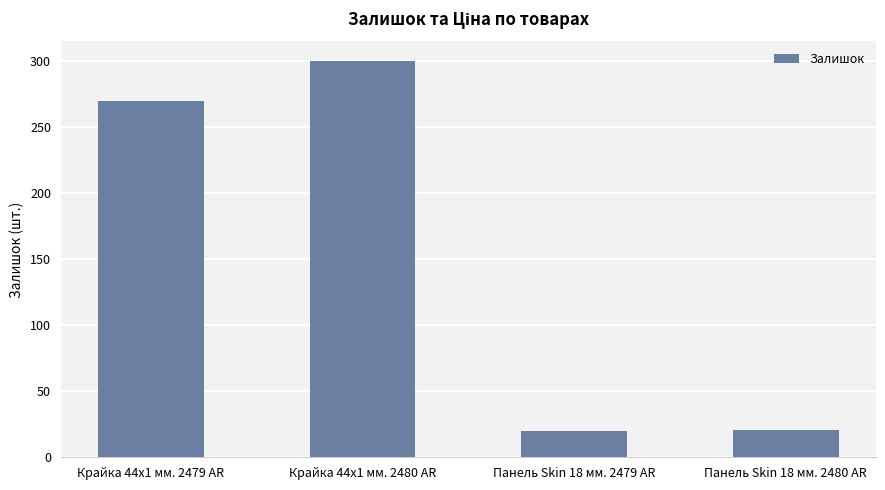

At which label is the value closest to 160?

Крайка 44x1 мм. 2479 AR